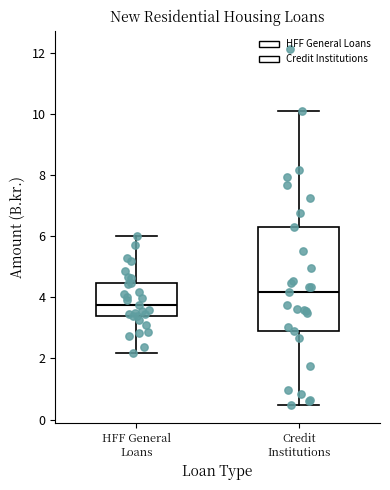

Where does the median line of the box for HFF General Loans sit on the y-axis? The values are not printed on the chart, so give them approximately, as read against the axis.

3.8